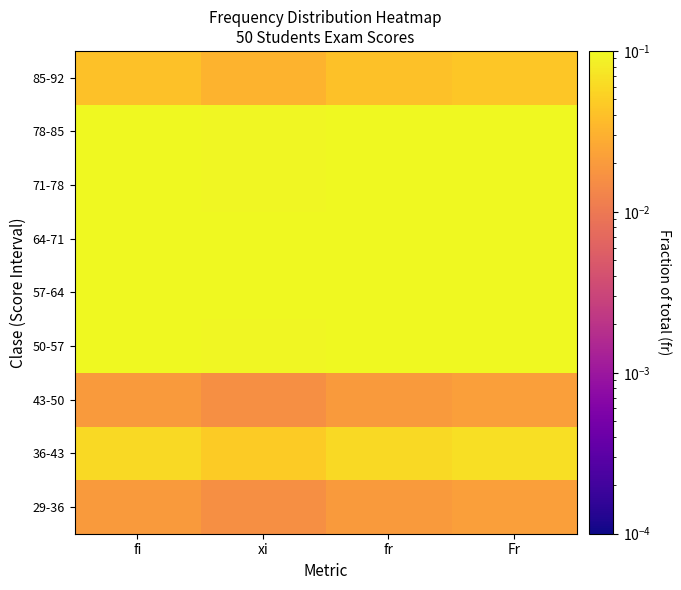

Which has a higher value, Fr or xi?

Fr